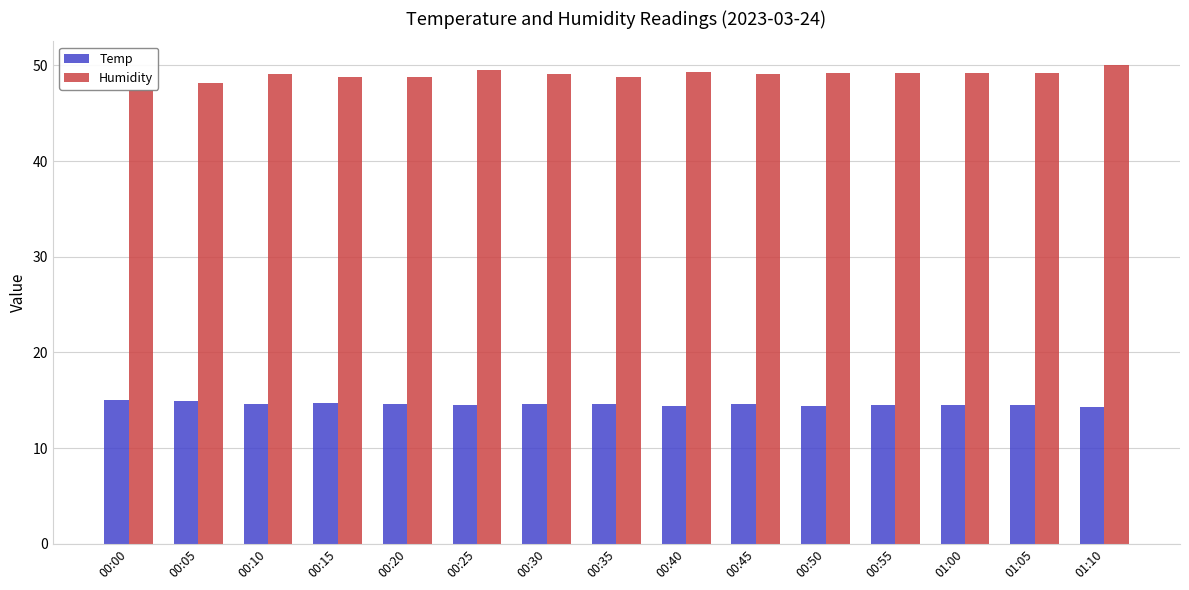

What is the difference between the maximum and minimum values in the Temp series?

0.8